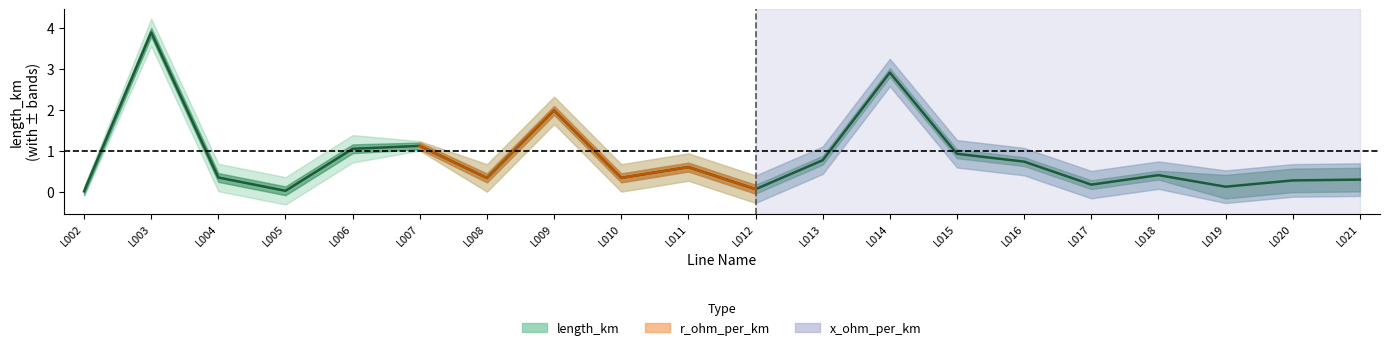

How many categories are shown in the chart?

20